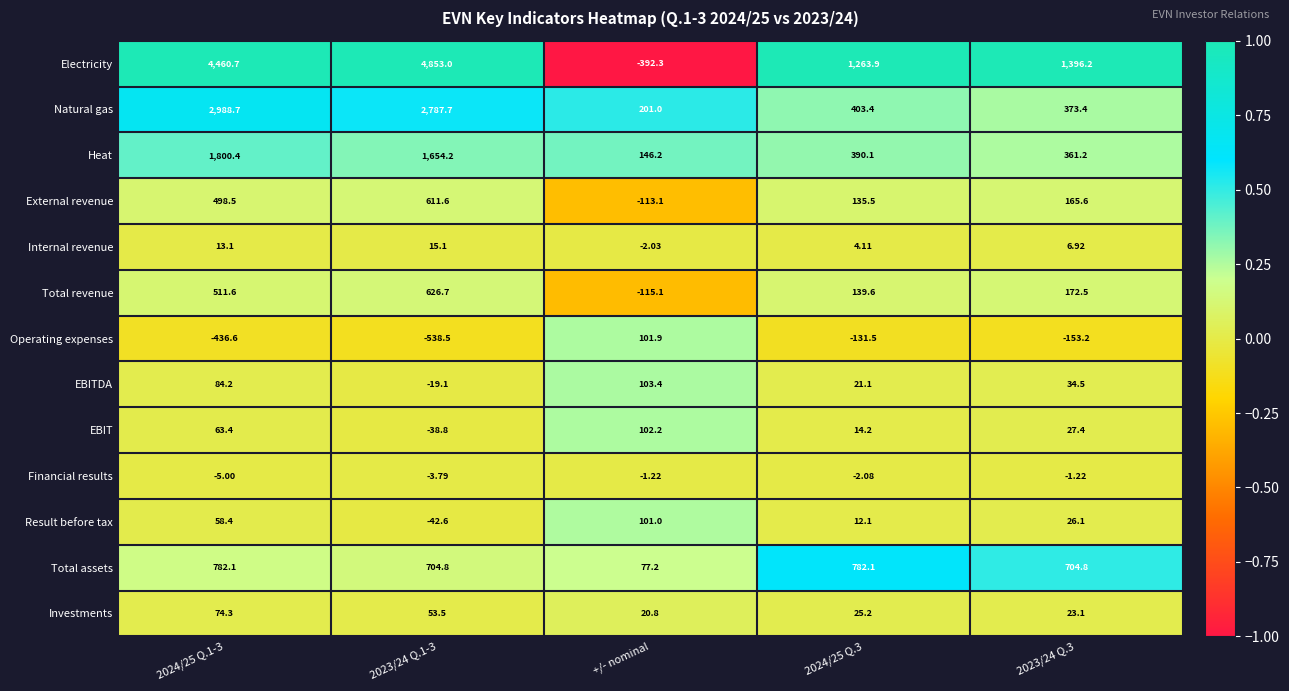

At how many categories does at least one series exceed 0?

5